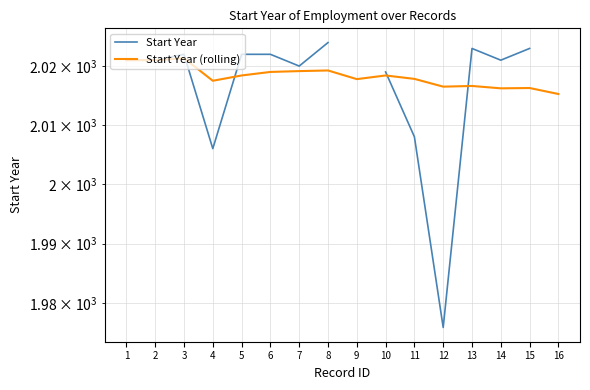

How many lines are shown in the chart?

2